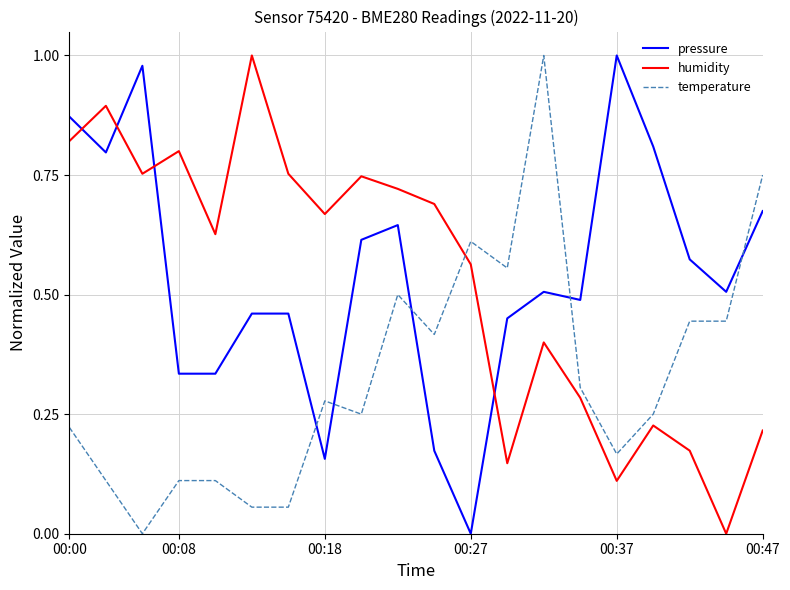

How many times do pressure and humidity cross each other?

4